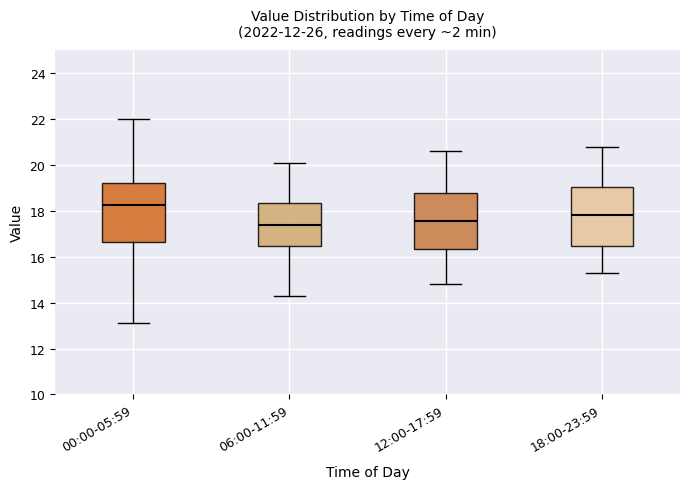

Reading left to right, transcribe this box plot: for each box, give where its median line is, the range the box spans, and where its two whiskers end, as read against the y-axis. The values are not printed on the chart, so give them approximately, as read against the axis.

00:00-05:59: median 18.2, box 16.6 to 19.2, whiskers 13.2 to 22.0
06:00-11:59: median 17.4, box 16.4 to 18.4, whiskers 14.2 to 20.2
12:00-17:59: median 17.6, box 16.4 to 18.8, whiskers 14.8 to 20.6
18:00-23:59: median 17.8, box 16.4 to 19.0, whiskers 15.4 to 20.8